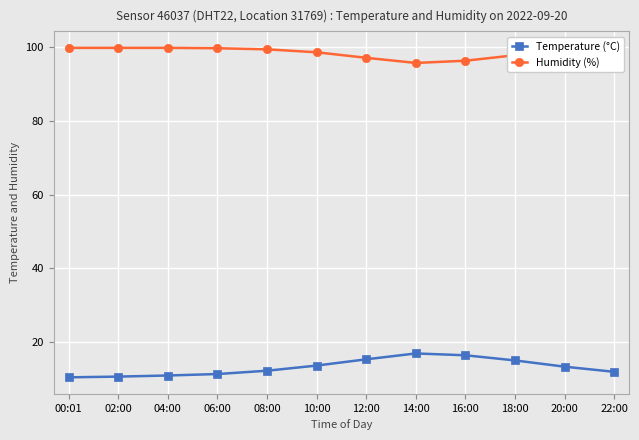

At 22:00, list the series in order from smallest to largest.

Temperature (°C), Humidity (%)